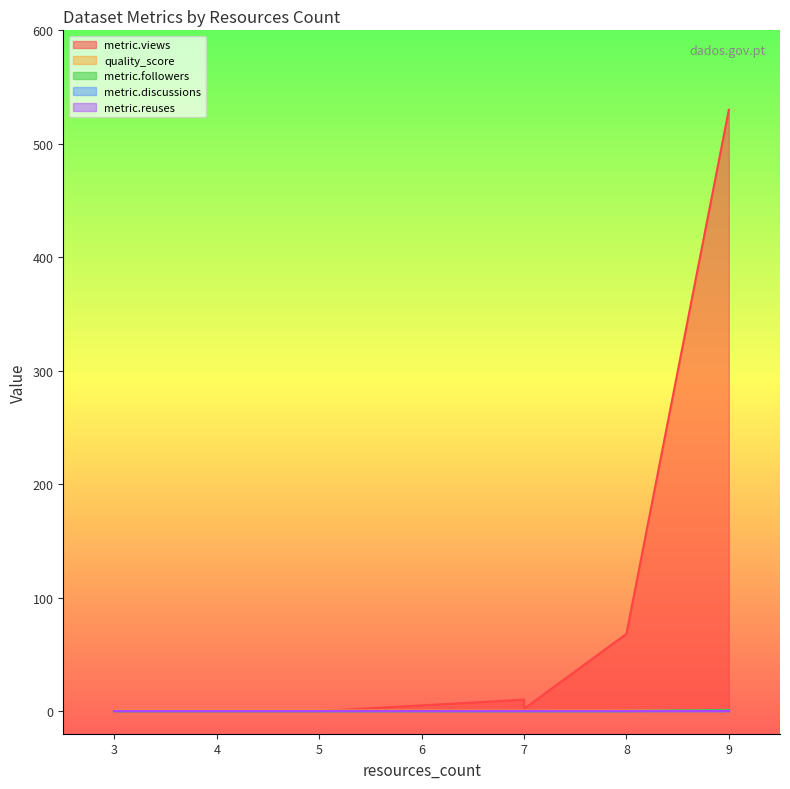

Which series has the largest range (max minus min)?

metric.views